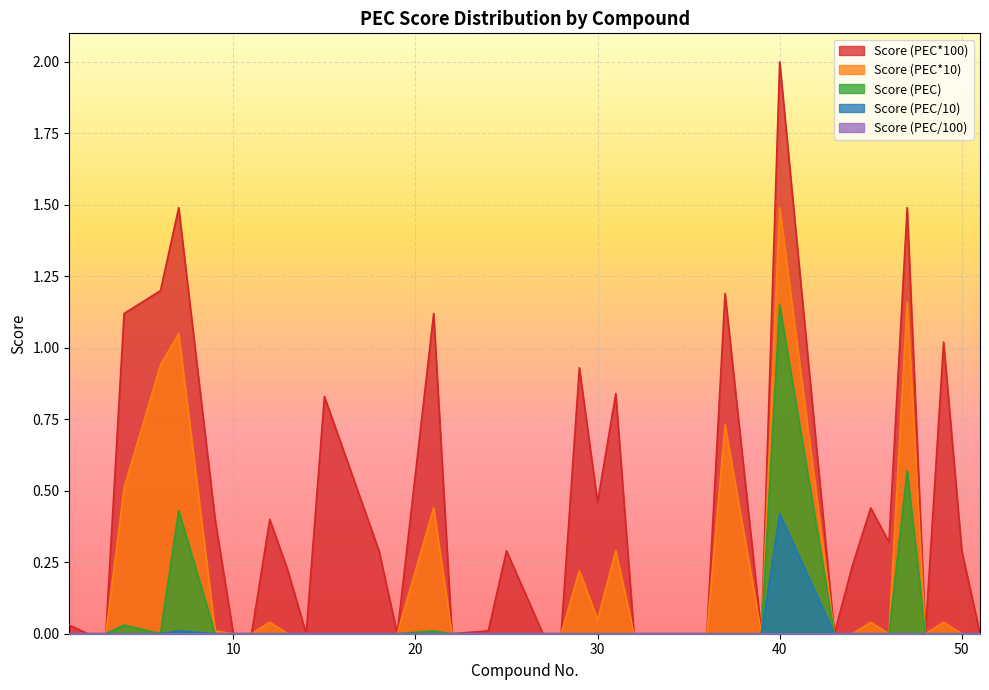

Which category has the lowest value in the Score (PEC*10) series?

1